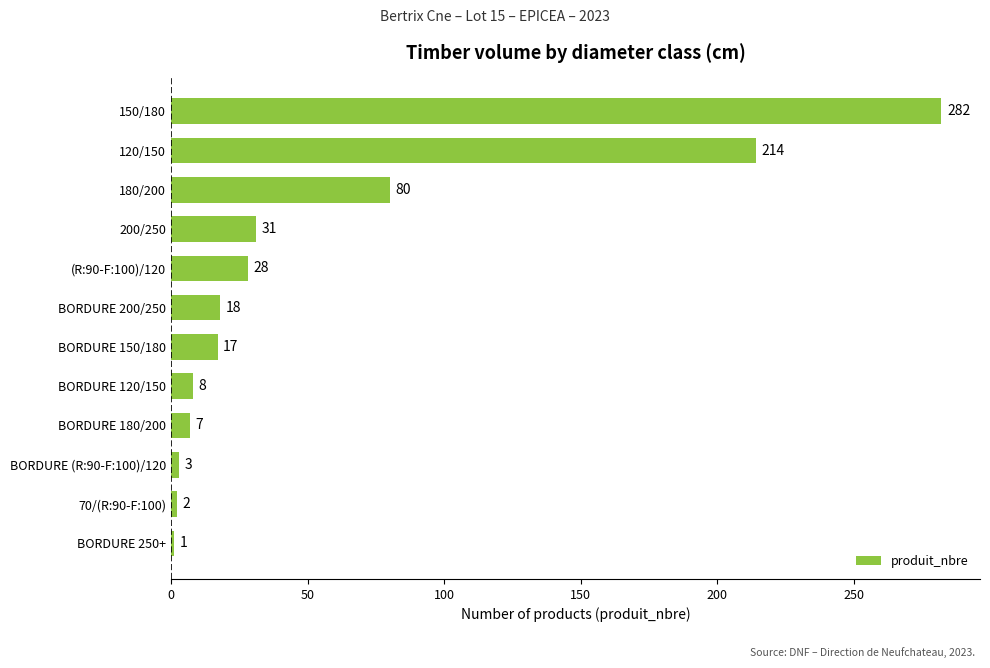

Approximately how many times larger is the value at BORDURE 200/250 compared to BORDURE 250+?

18.0